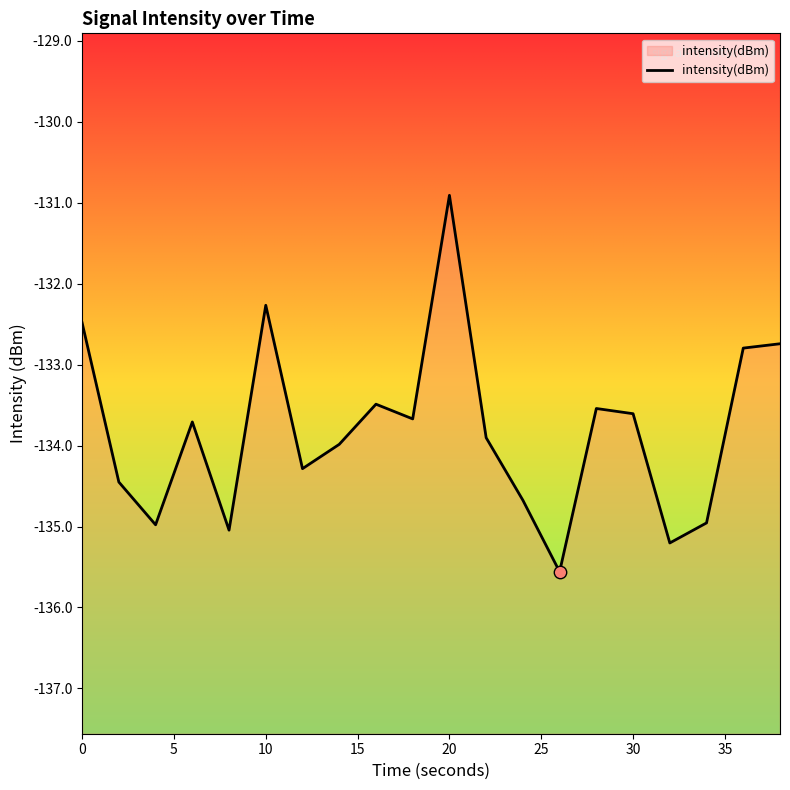

Between 2 and 30, which is larger?

30